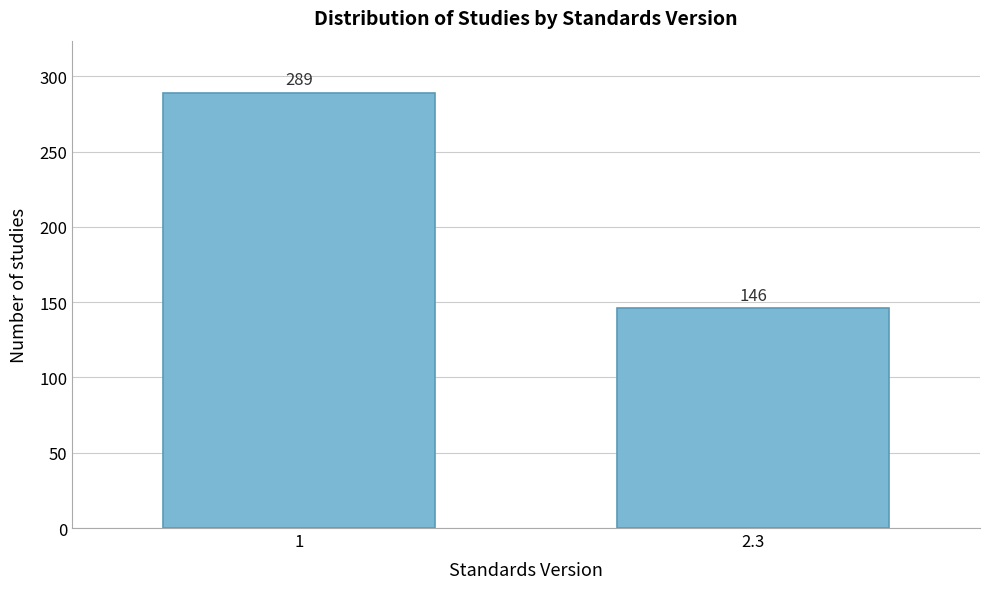

Reading left to right, extract all data points from this chart.

1=289	2.3=146